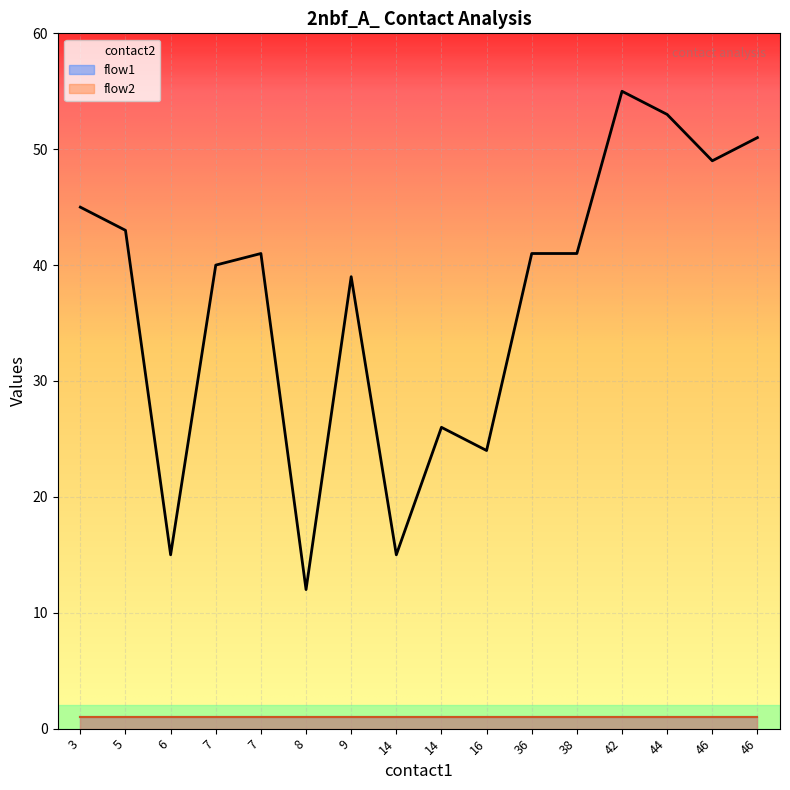

What is the total value across all series at 16?

26